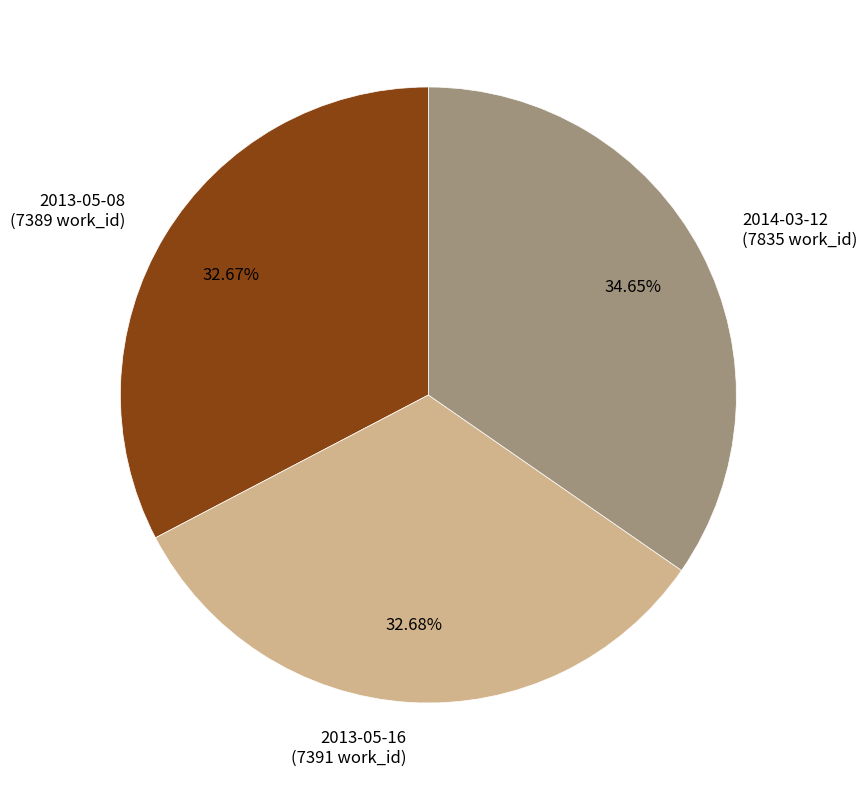

Which category has the biggest portion of the pie?

2014-03-12